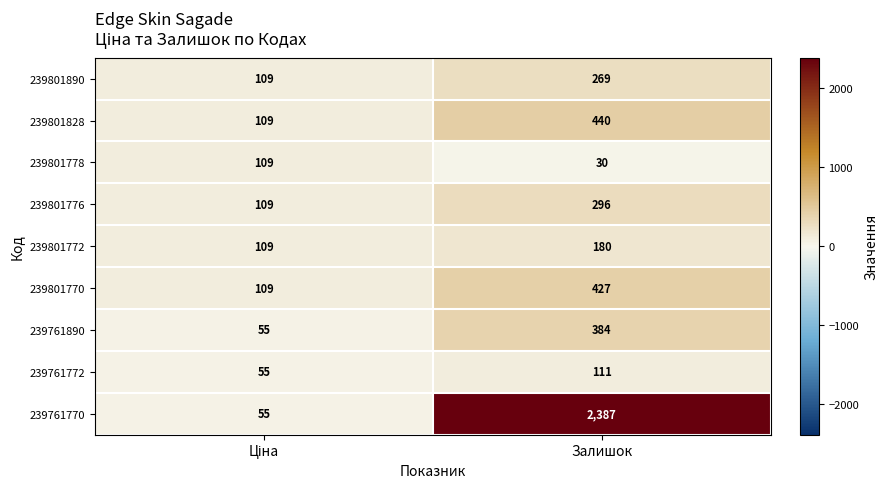

Which category has the lowest value across all series?

Залишок